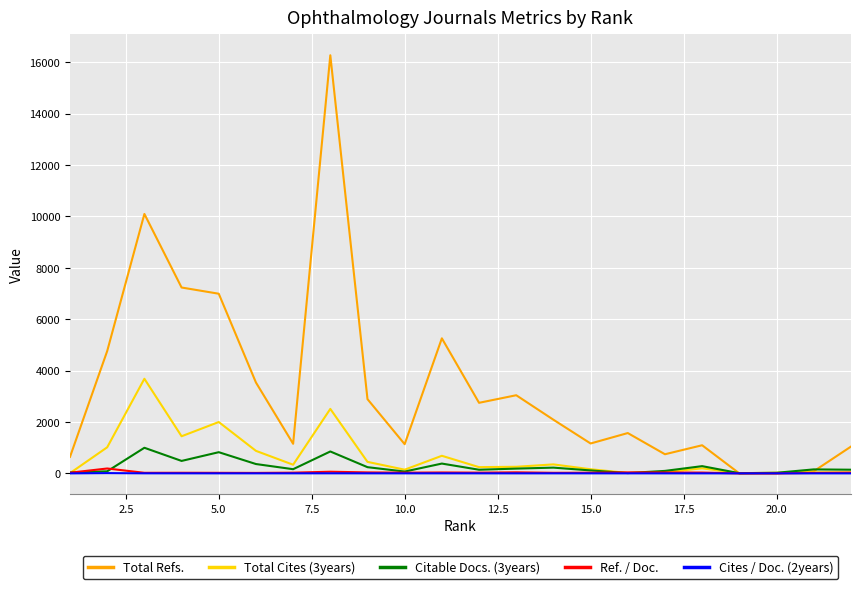

Which series has the widest spread of values?

Total Refs.